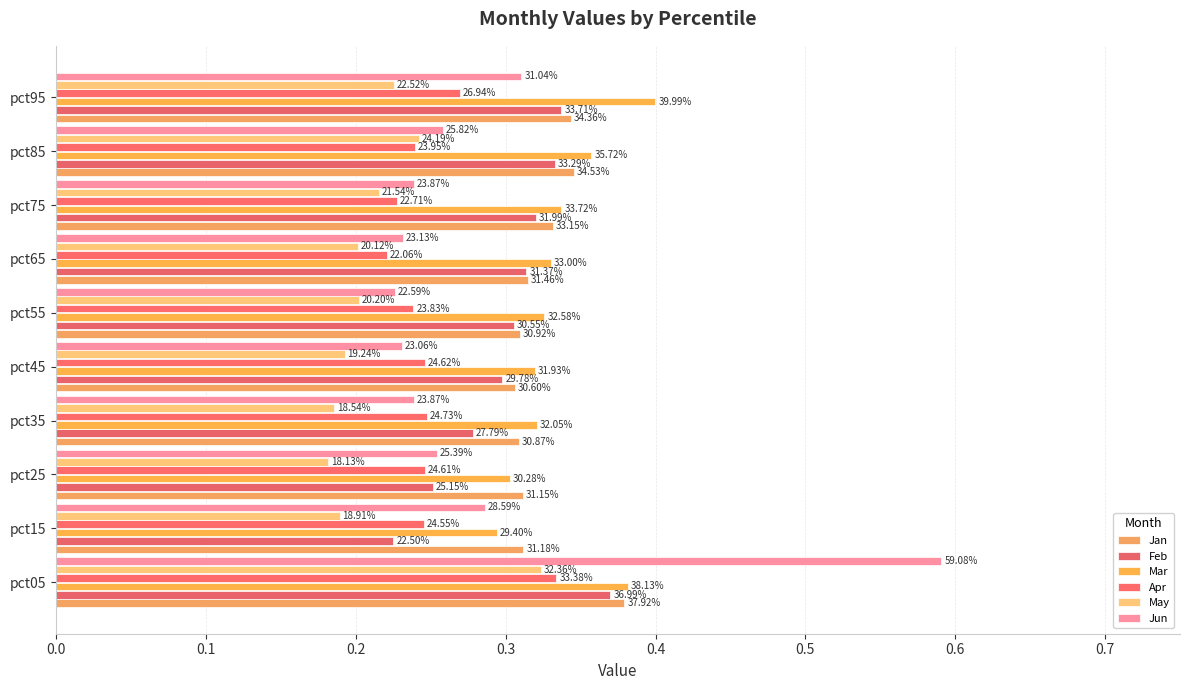

How many bars are there in each group?

6